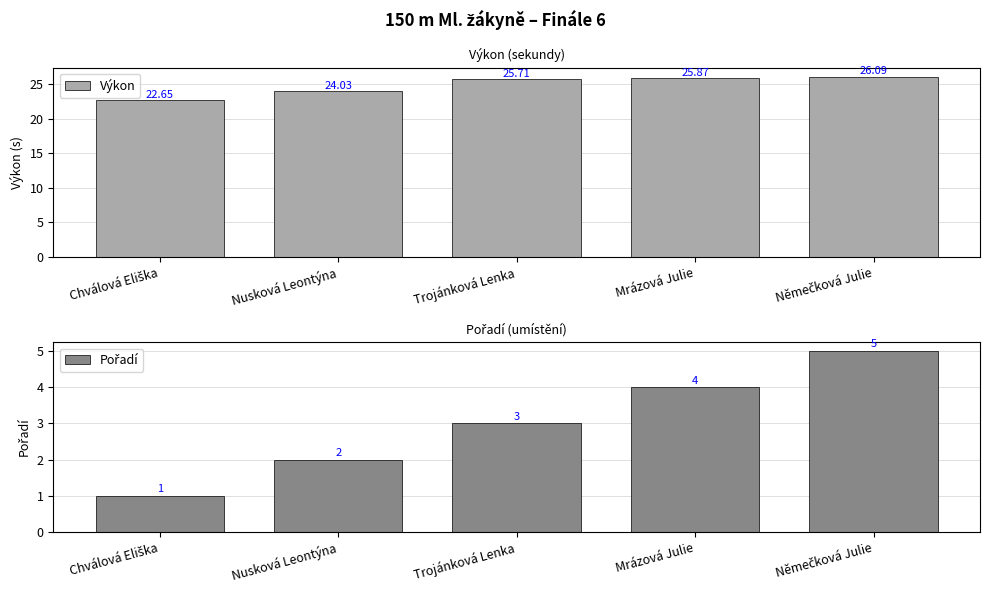

What is the sum of the Výkon values at Němečková Julie and Nusková Leontýna?

50.1